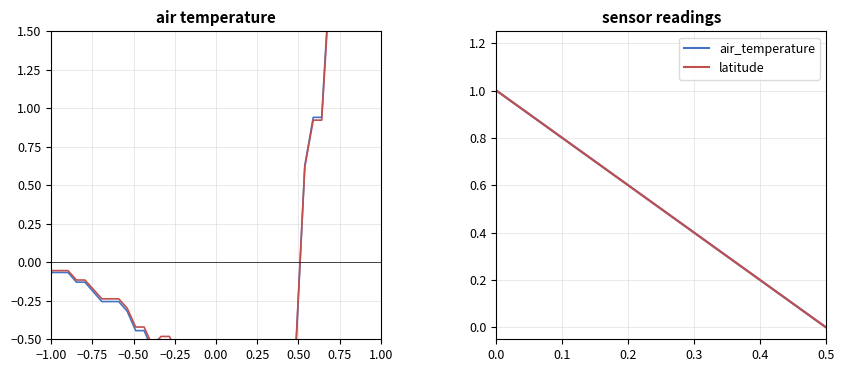

The latitude series shows 0.7 at 22. True or false?

False